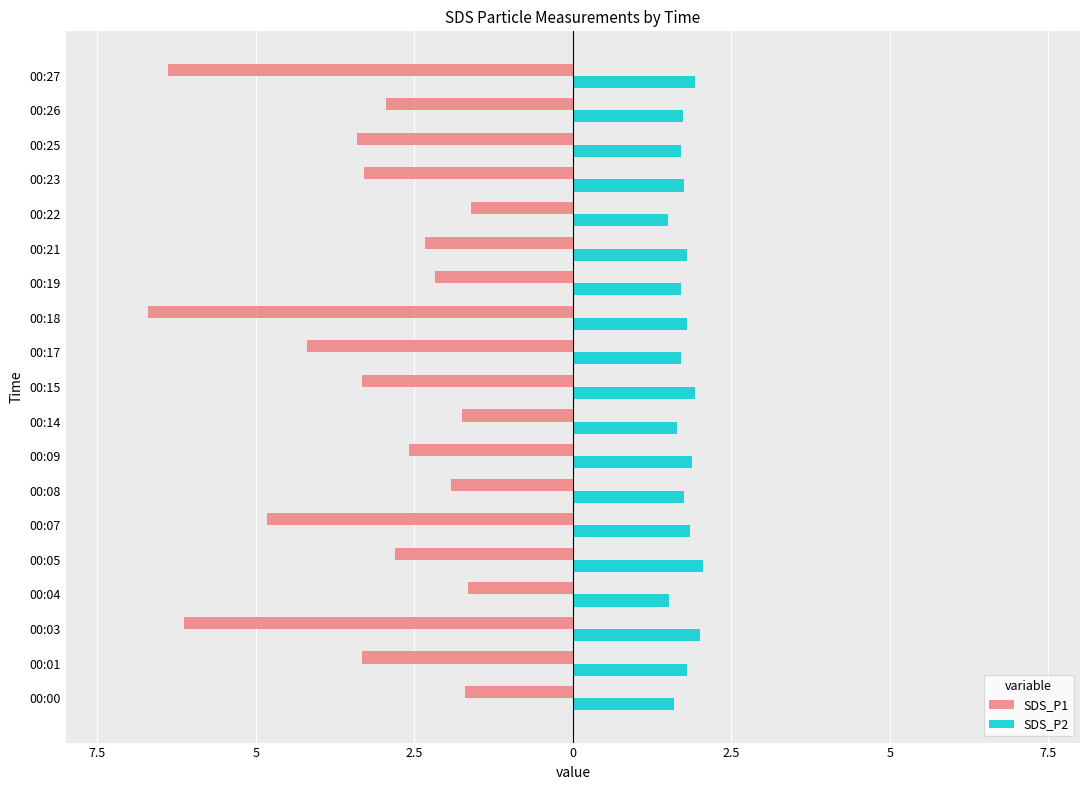

What are all the series names shown in the legend?

SDS_P1, SDS_P2